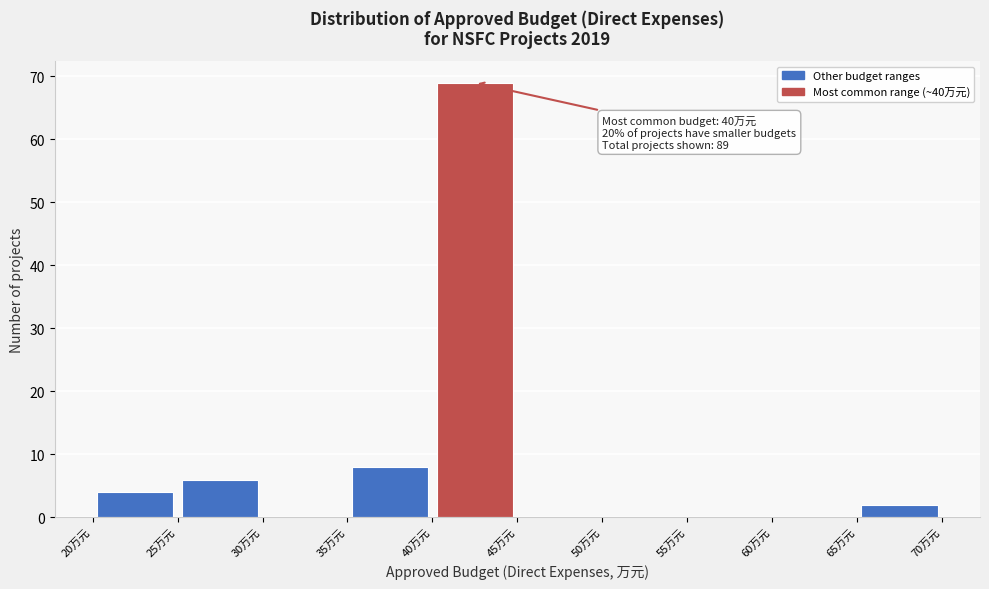

Over which range of the x-axis is the bar tallest?

40 to 45